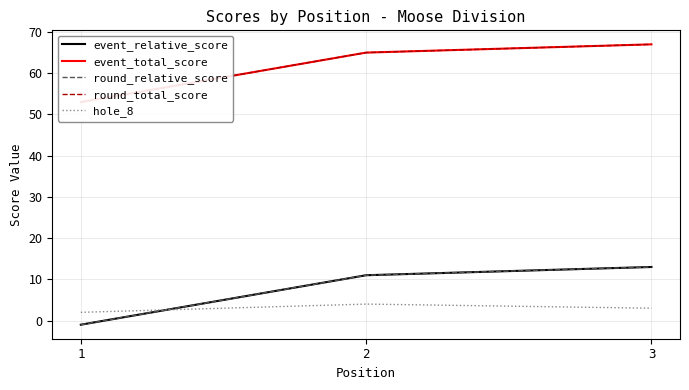

Count the round_total_score values in the range 53 to 67.

3